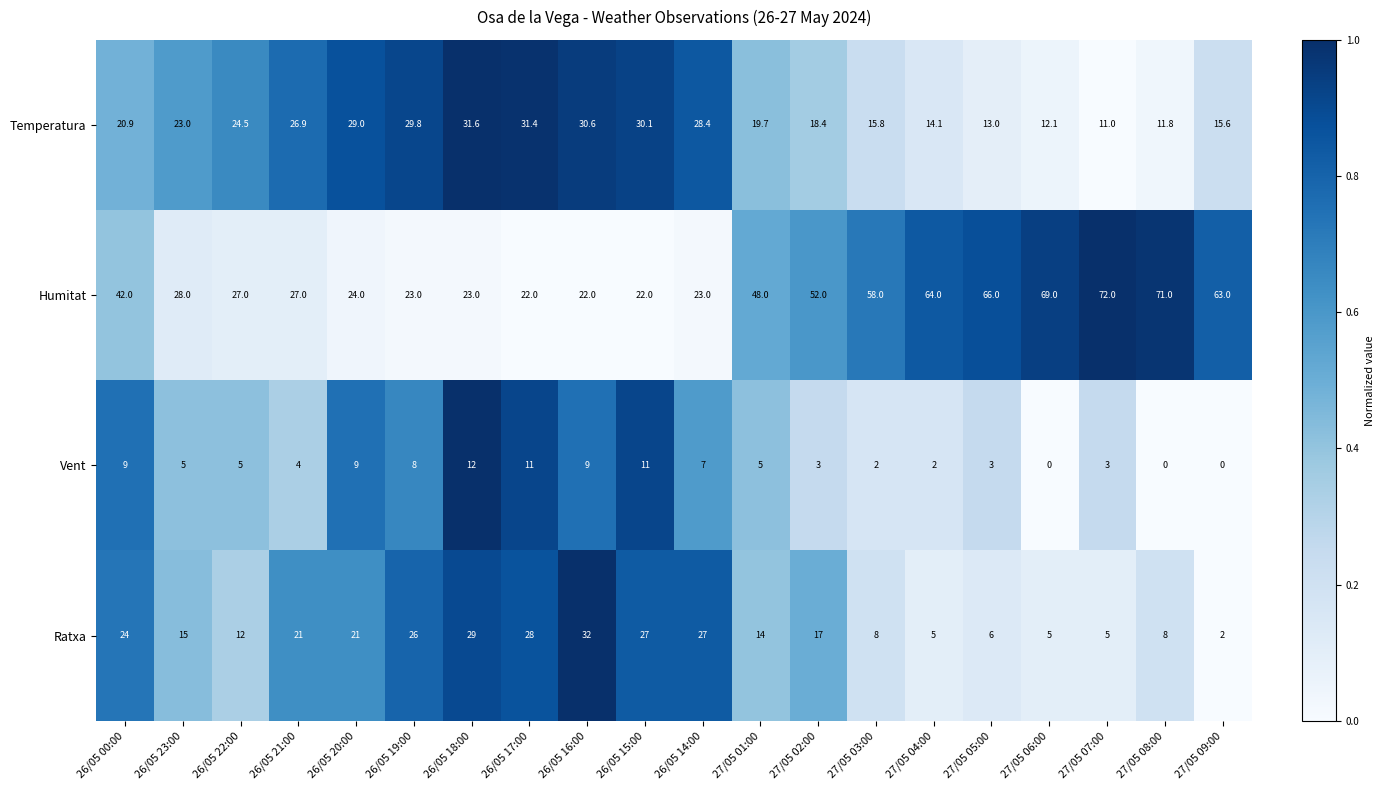

What is the sum of the Ratxa values at 26/05 21:00 and 27/05 09:00?

23.0